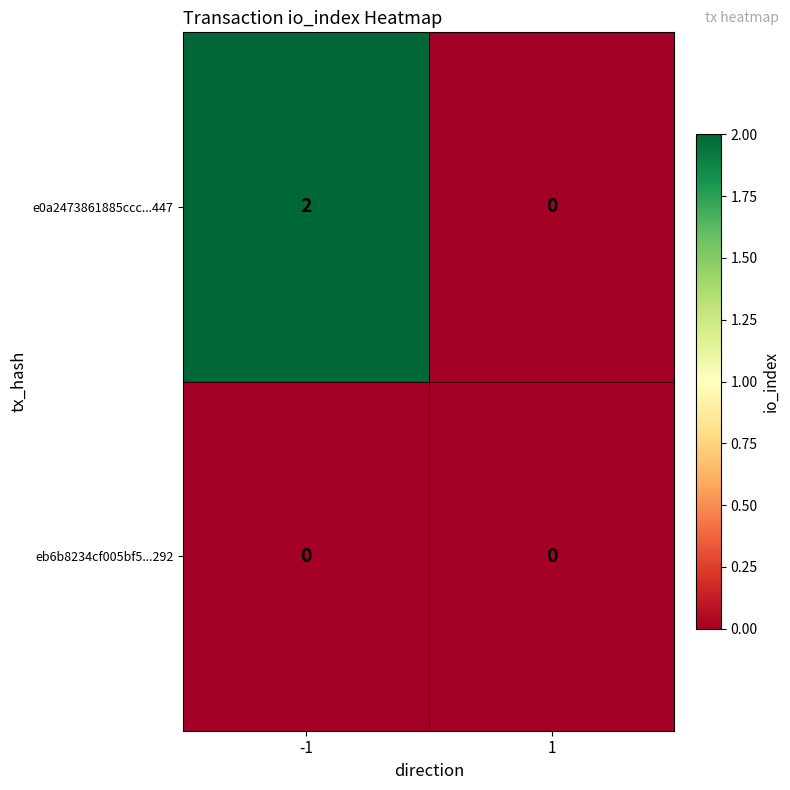

The value of e0a2473861885ccc...447 at 1 is 0. True or false?

True